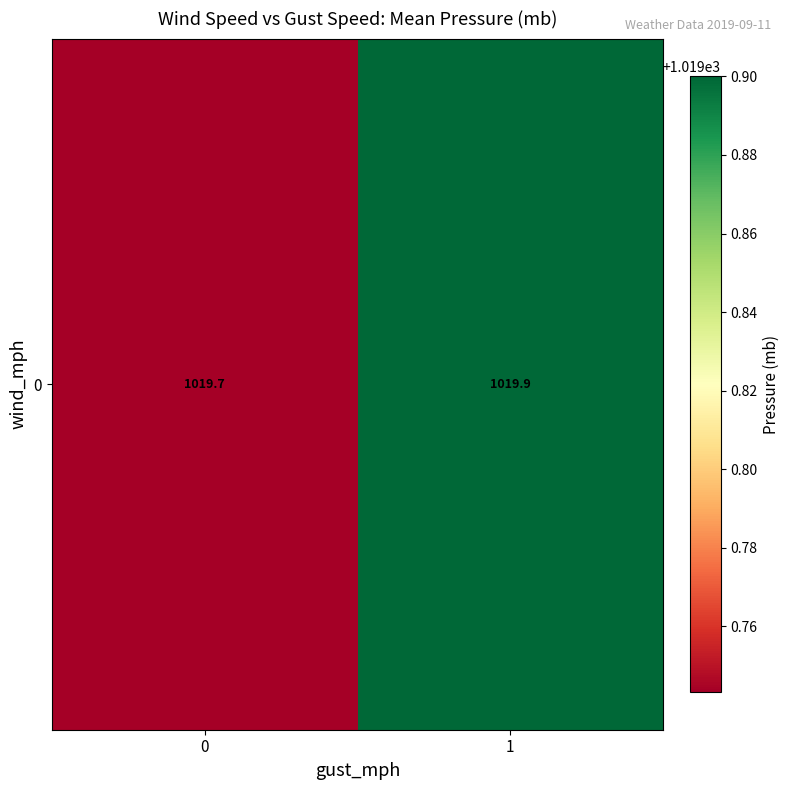

Reading left to right, list all the values displayed in this chart.

1019.7	1019.9